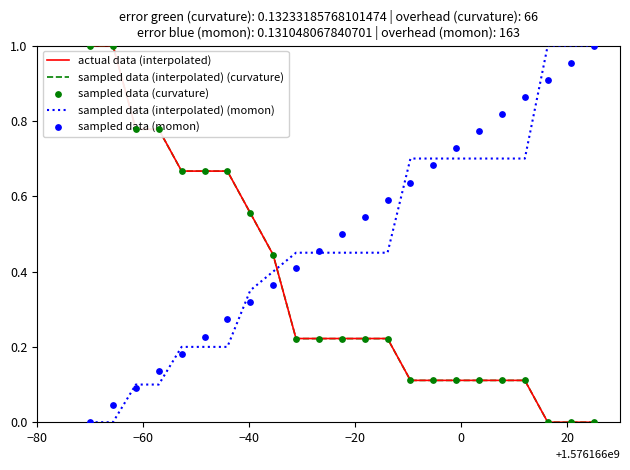

After their last crossing, which series has the higher values: actual data (interpolated) or sampled data (interpolated) (momon)?

sampled data (interpolated) (momon)